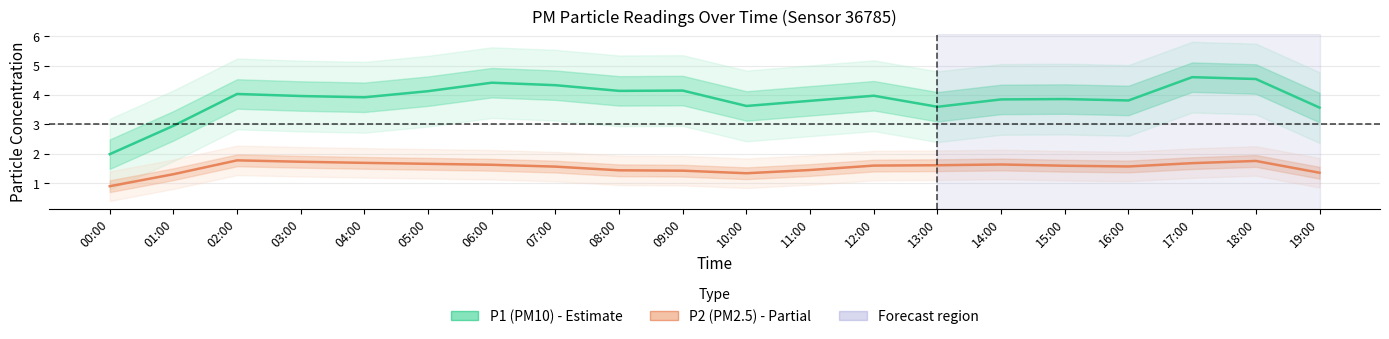

What are all the series names shown in the legend?

P1 (PM10), P2 (PM2.5)